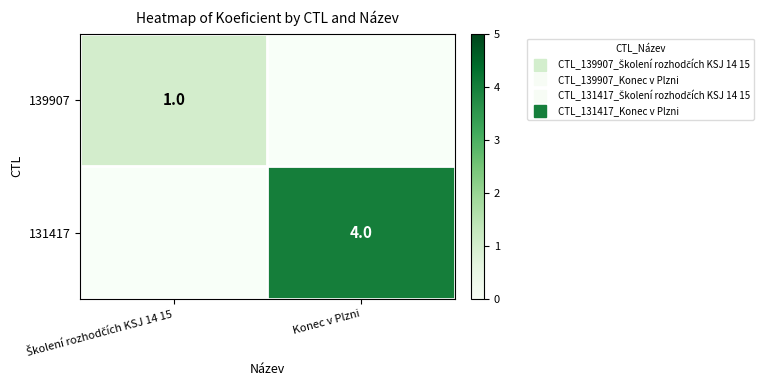

Which has a higher value, Konec v Plzni or Školení rozhodčích KSJ 14 15?

Školení rozhodčích KSJ 14 15